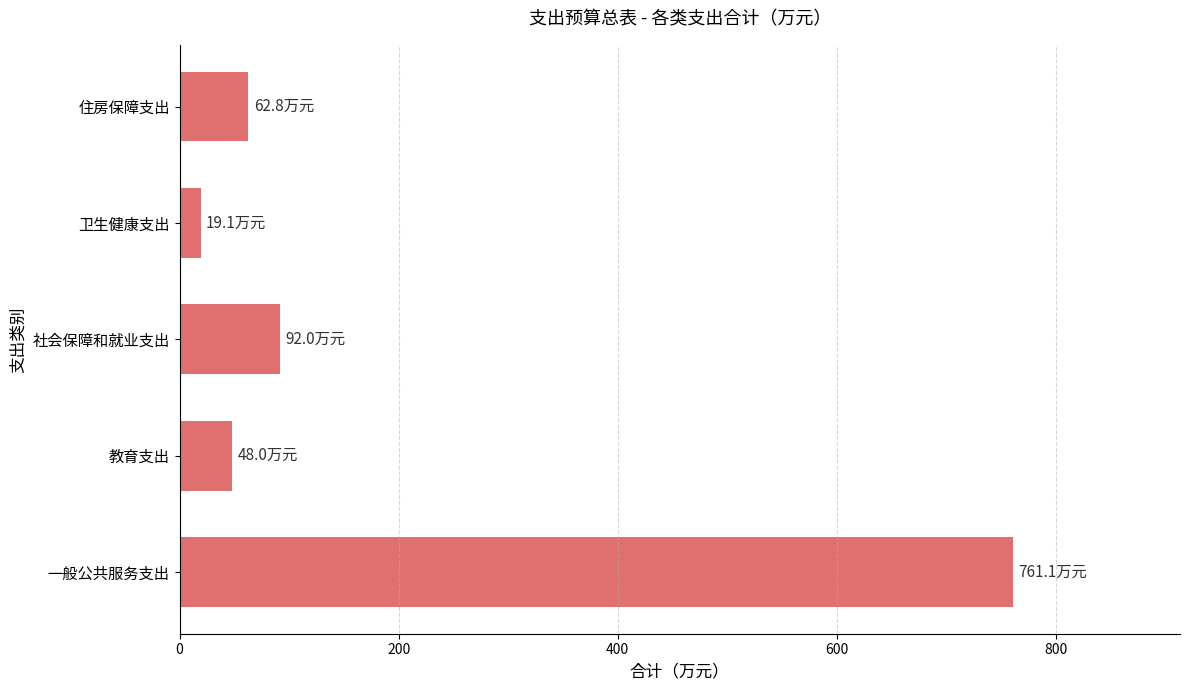

Which category has the lowest value across all series?

卫生健康支出